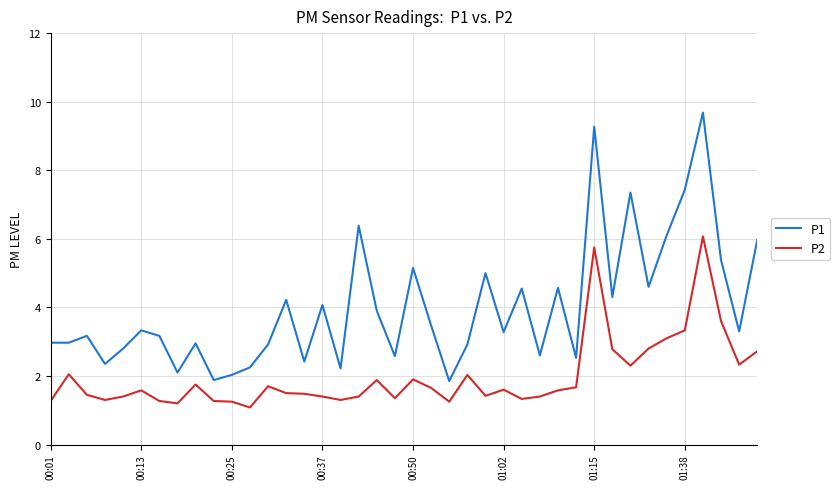

What is the average value of the P2 series?

2.0